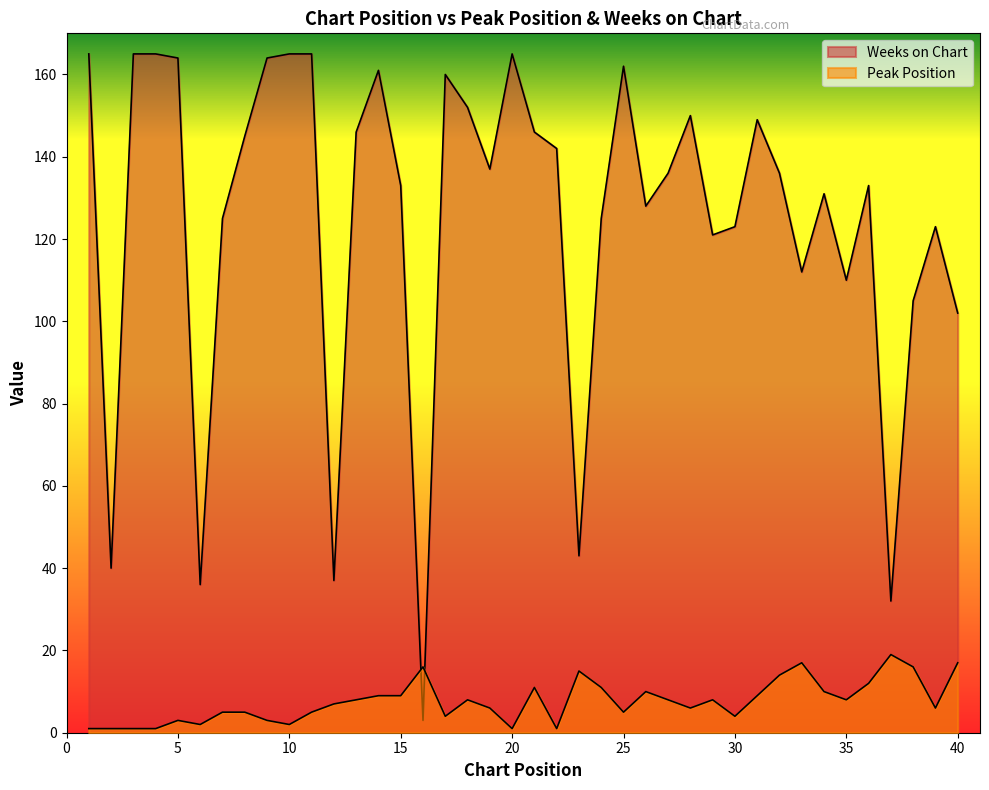

Rank the series by their average value, from lowest to highest.

Peak Position, Weeks on Chart